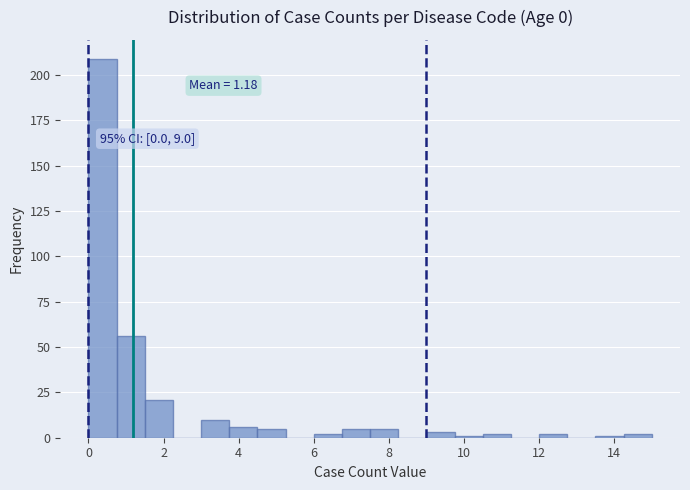

Around what value on the x-axis is the tallest bar? Give the approximate position of its centre, as read against the axis.

0.4